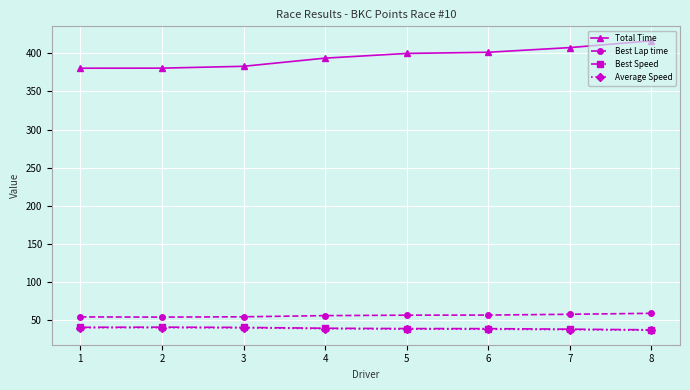

True or false: Total Time has more than 2 interior local peaks.

False